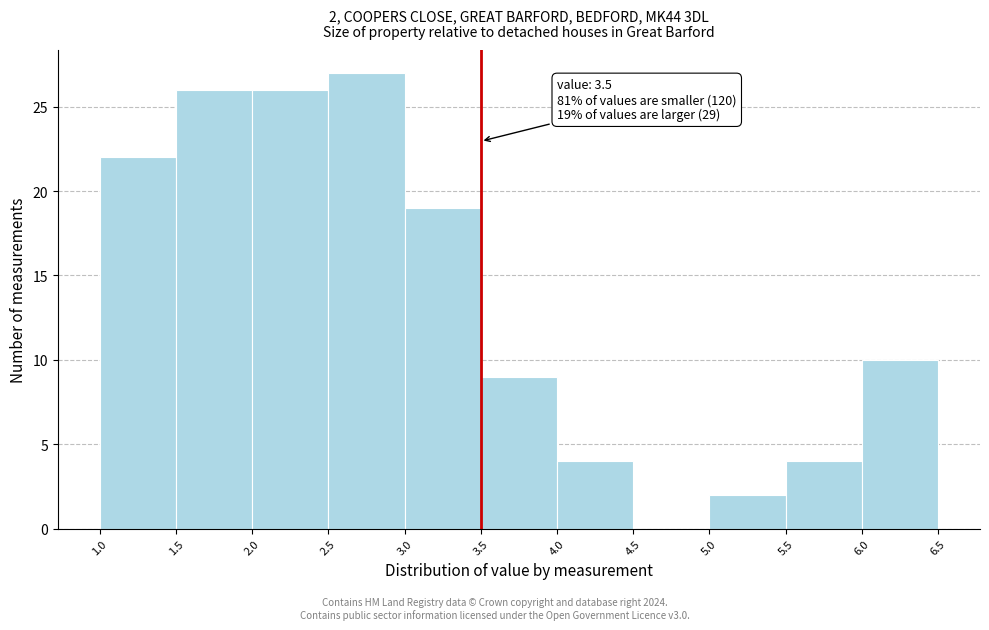

Which range on the x-axis has the tallest bar?

2.5 to 3.0